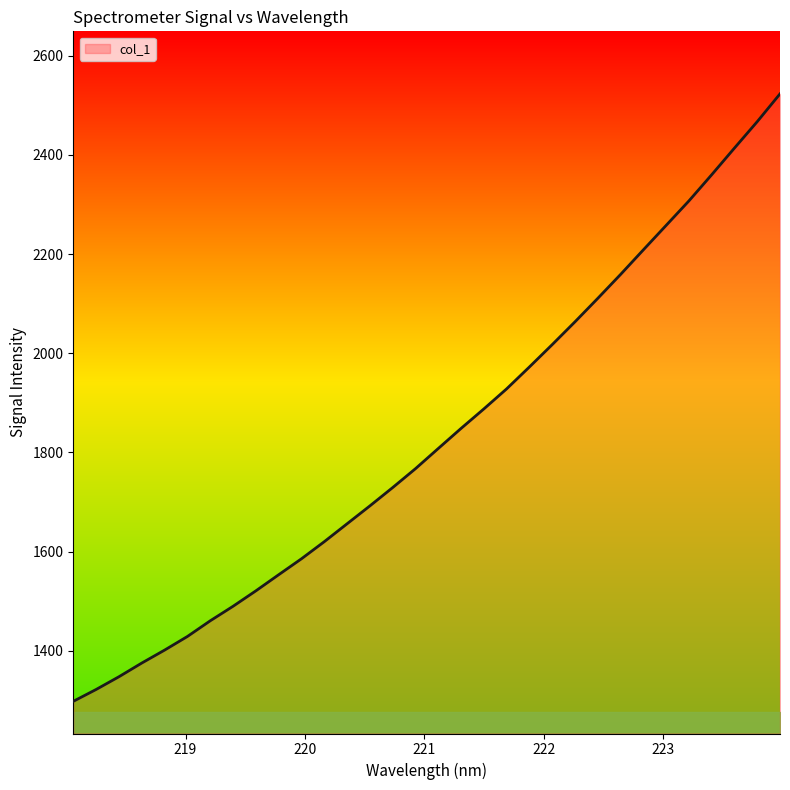

What is the smallest value displayed?

1297.8